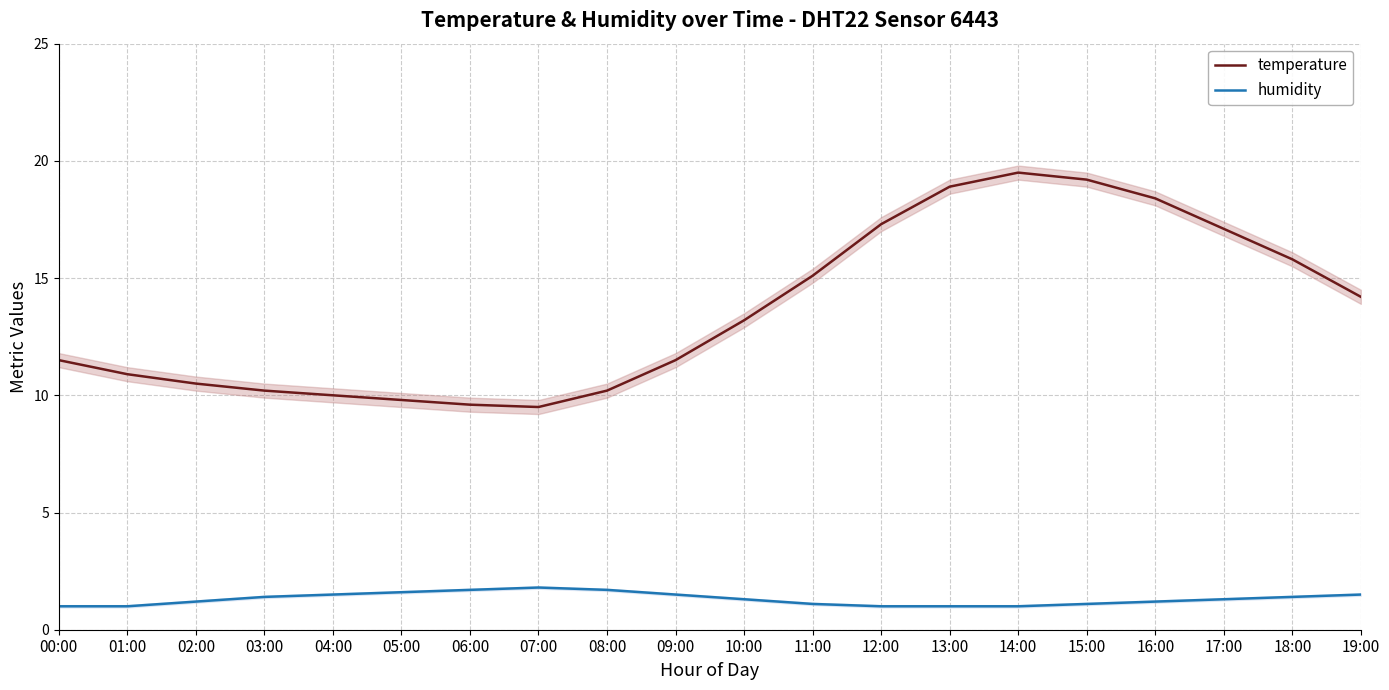

What is the value of the temperature point at the 15th from the left?

19.5